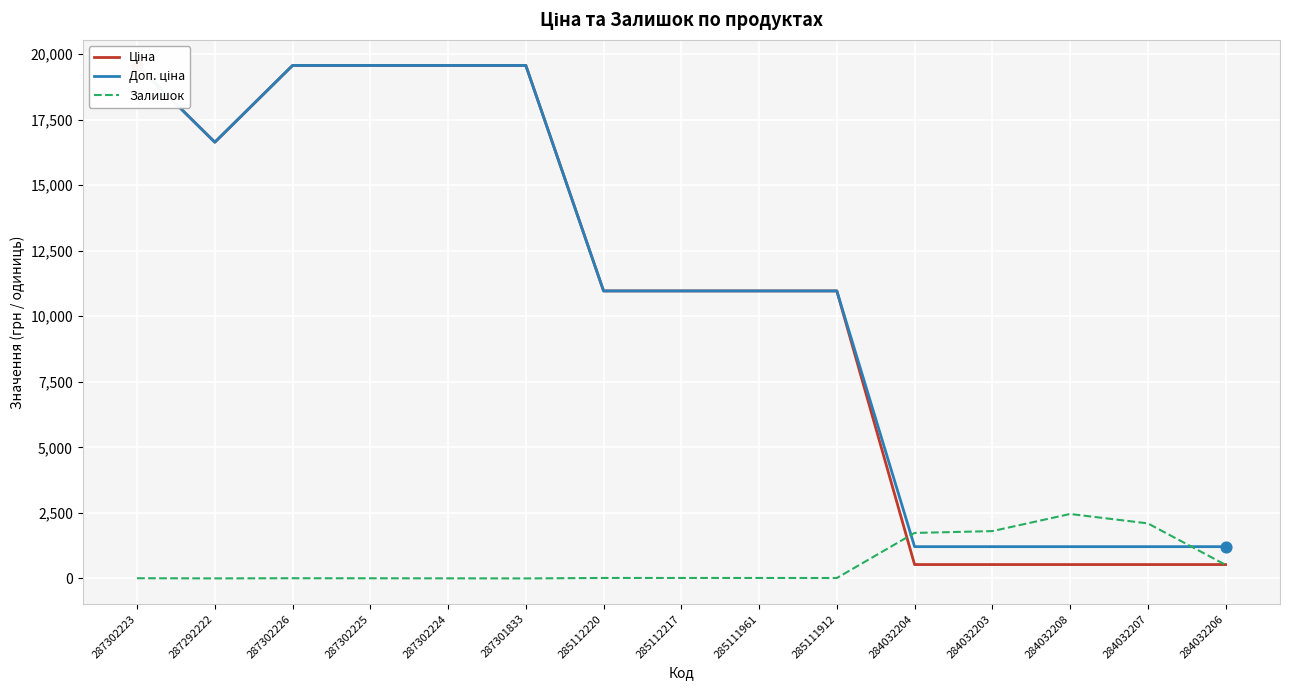

Which series reaches the maximum Y coordinate?

Ціна